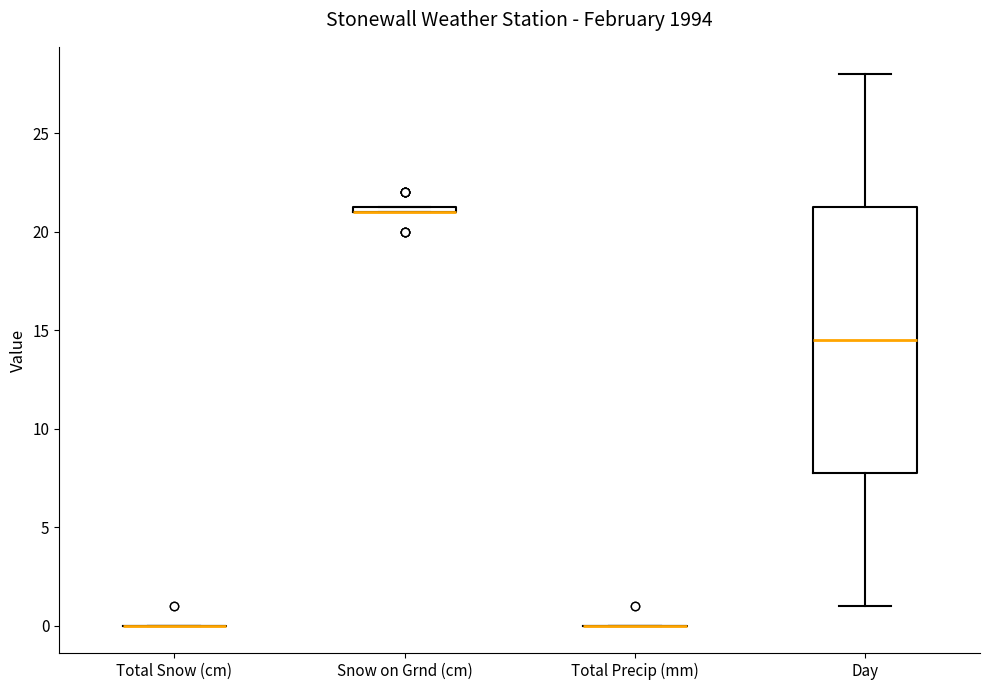

Comparing the boxes themselves (not the whiskers), which one is the tallest?

Day